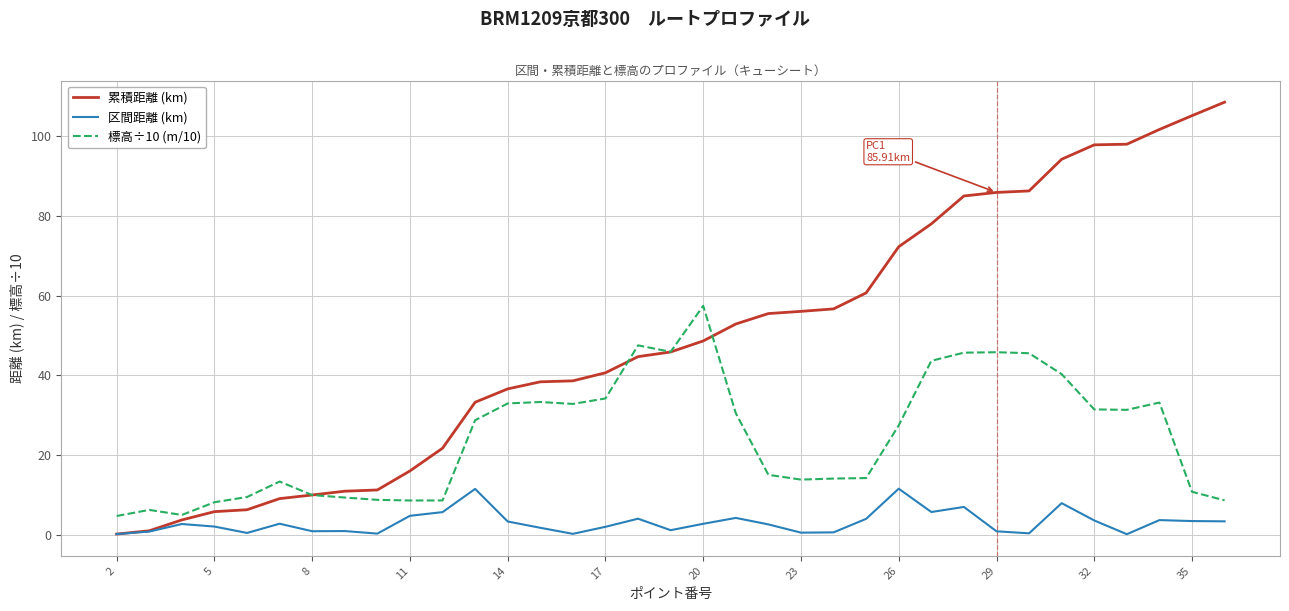

Which series has the widest spread of values?

累積距離 (km)